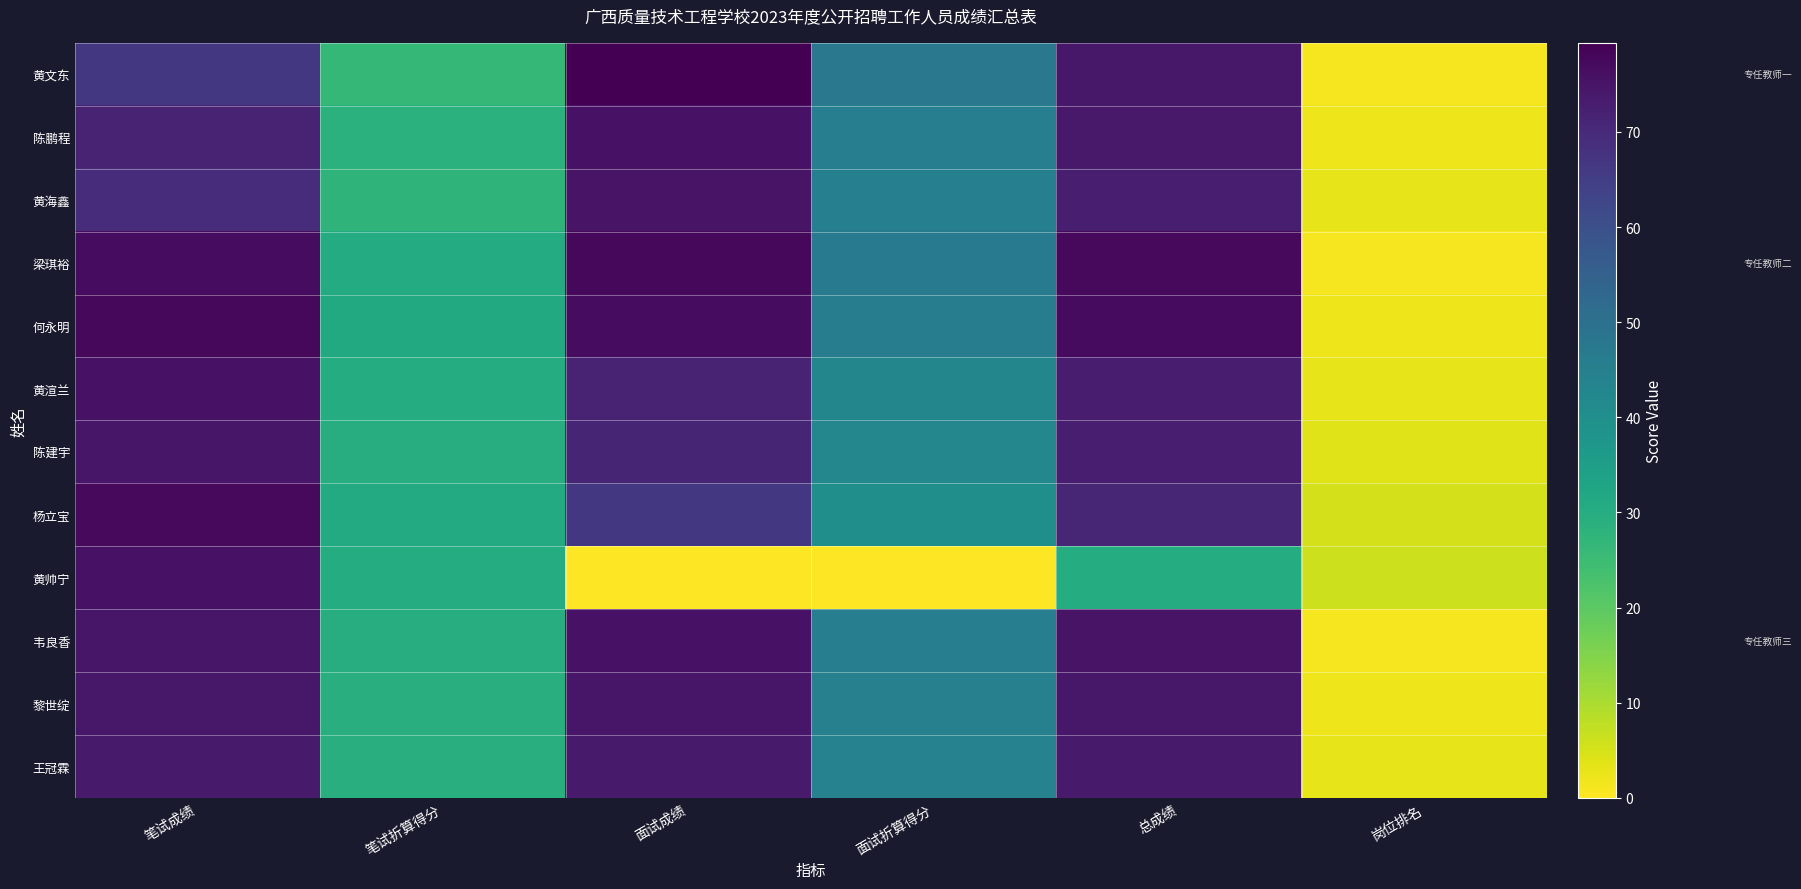

What is the spread (max minus min) of values at 笔试折算得分?

4.5